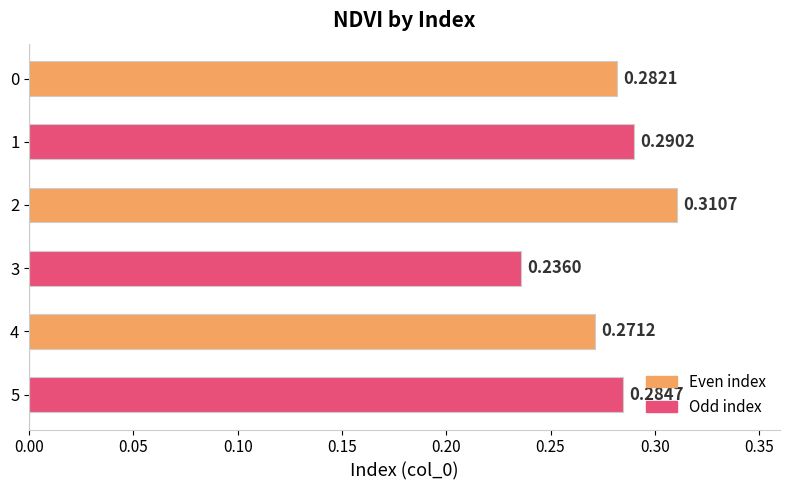

Which label corresponds to the smallest value in the chart?

3